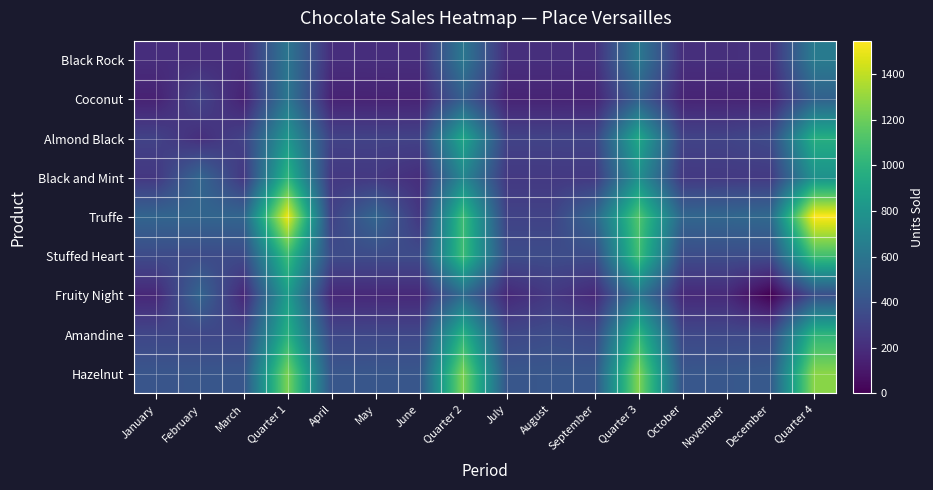

What is the maximum value shown in the chart?

1546